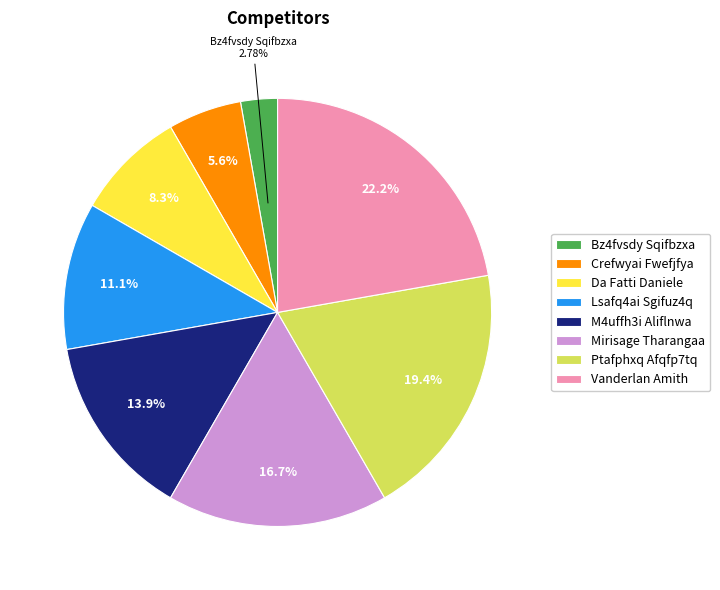

How many slices are in this pie chart?

8